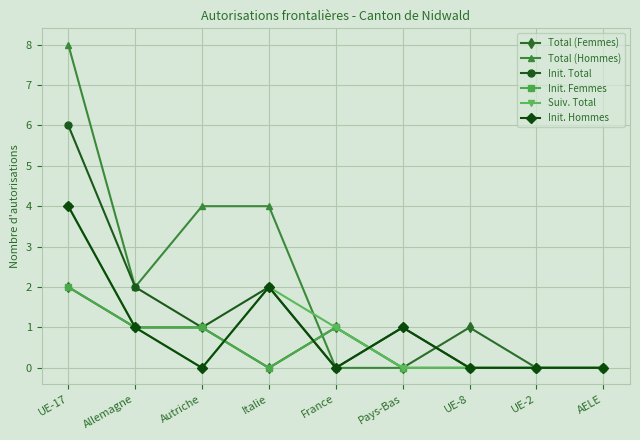

Which series has the largest range (max minus min)?

Total (Hommes)